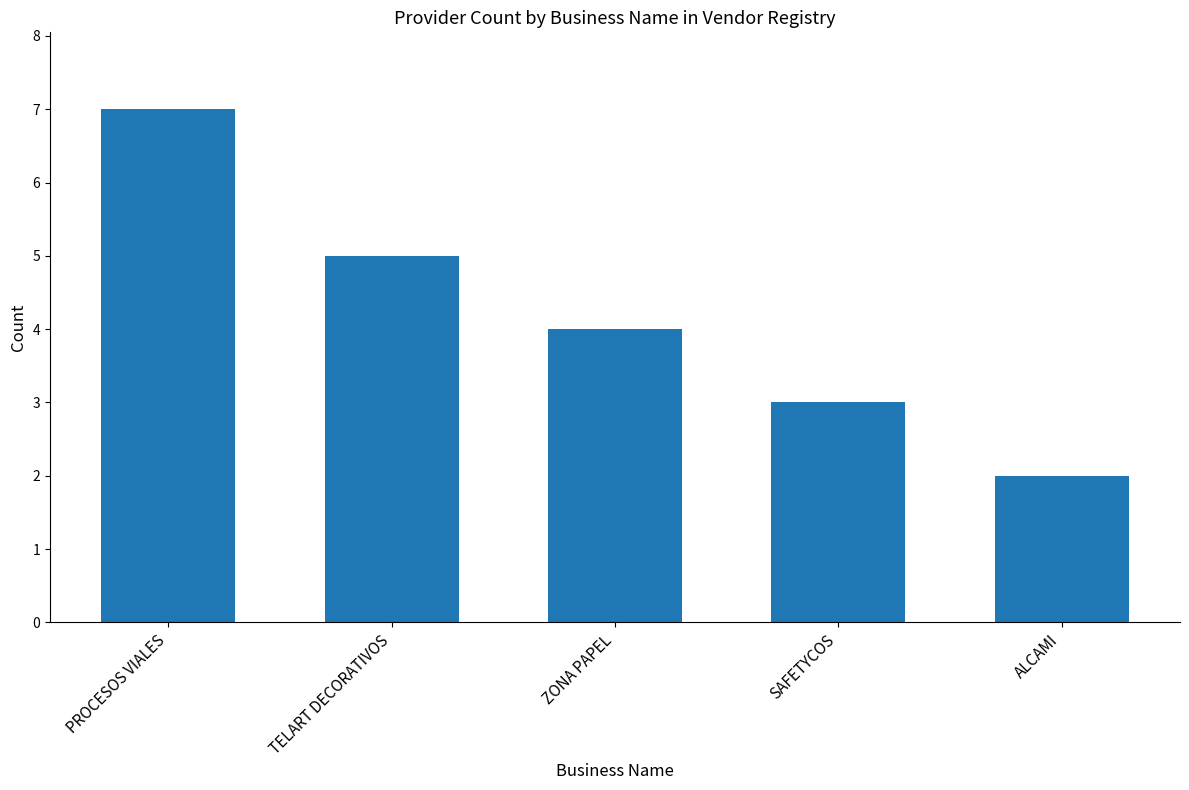

Reading left to right, transcribe all the data shown in this chart.

PROCESOS VIALES=7	TELART DECORATIVOS=5	ZONA PAPEL=4	SAFETYCOS=3	ALCAMI=2